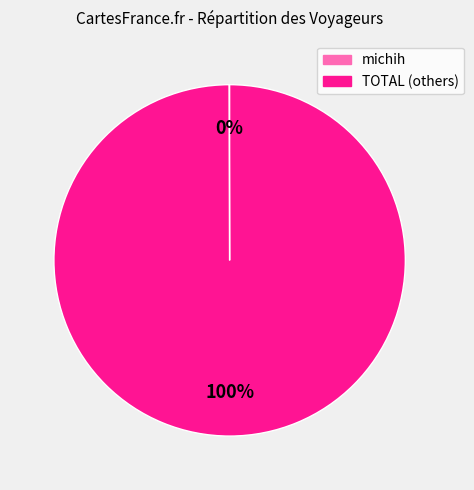

Is there any slice that represents more than half of the pie?

Yes